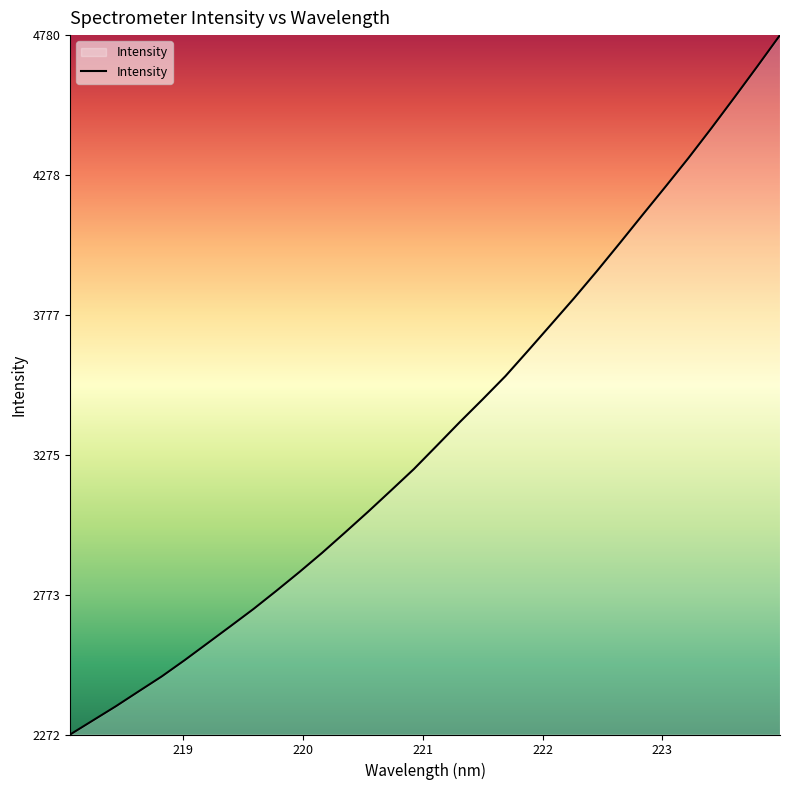

What is the greatest value displayed?

4780.5